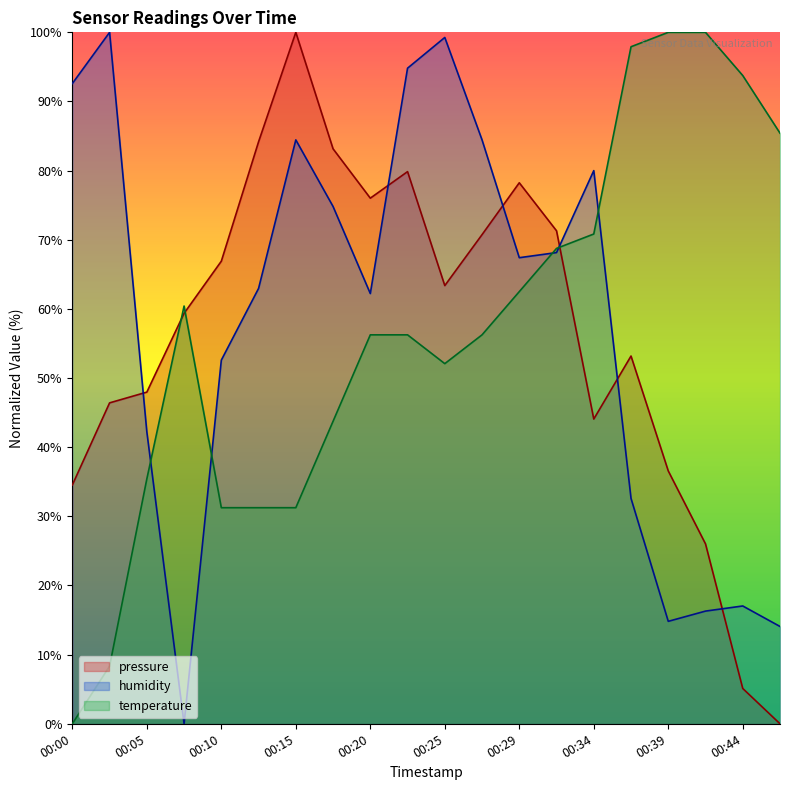

The value of temperature at 00:22 is 56.2. True or false?

True